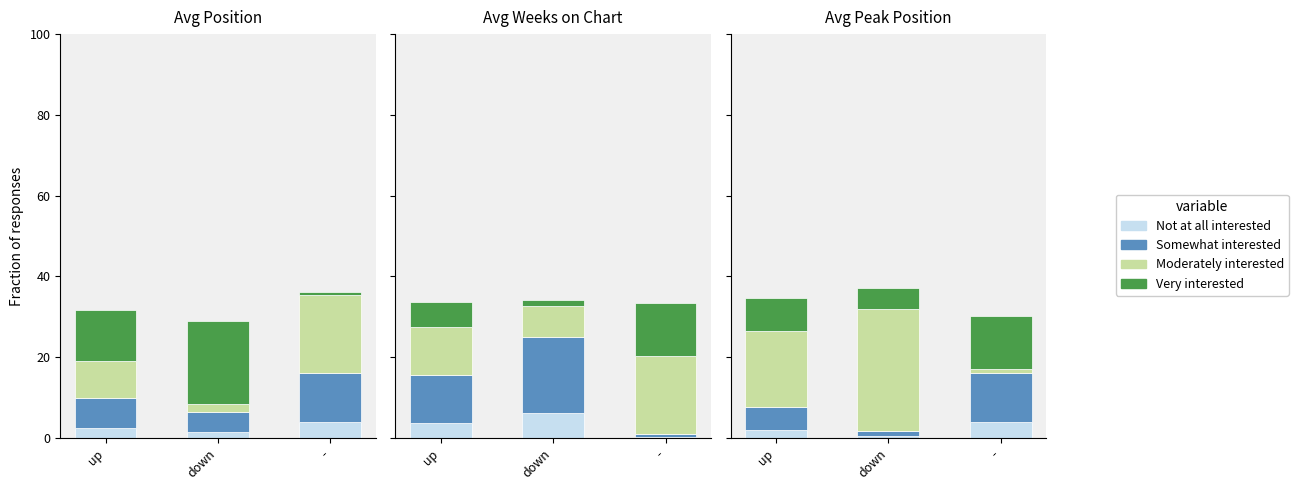

What is the difference between the maximum and second lowest values in the Moderately interested series?

11.3